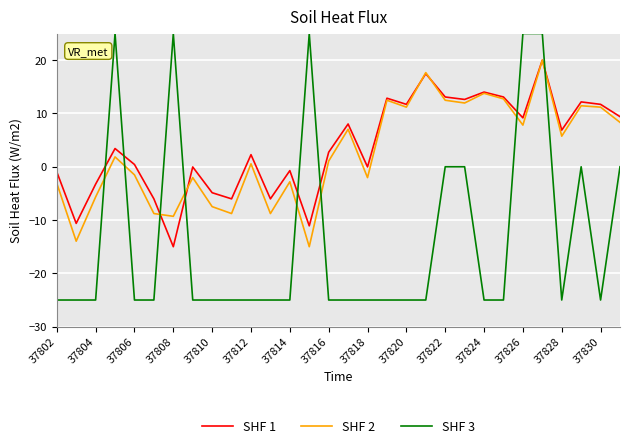

Which series has the widest spread of values?

SHF 3